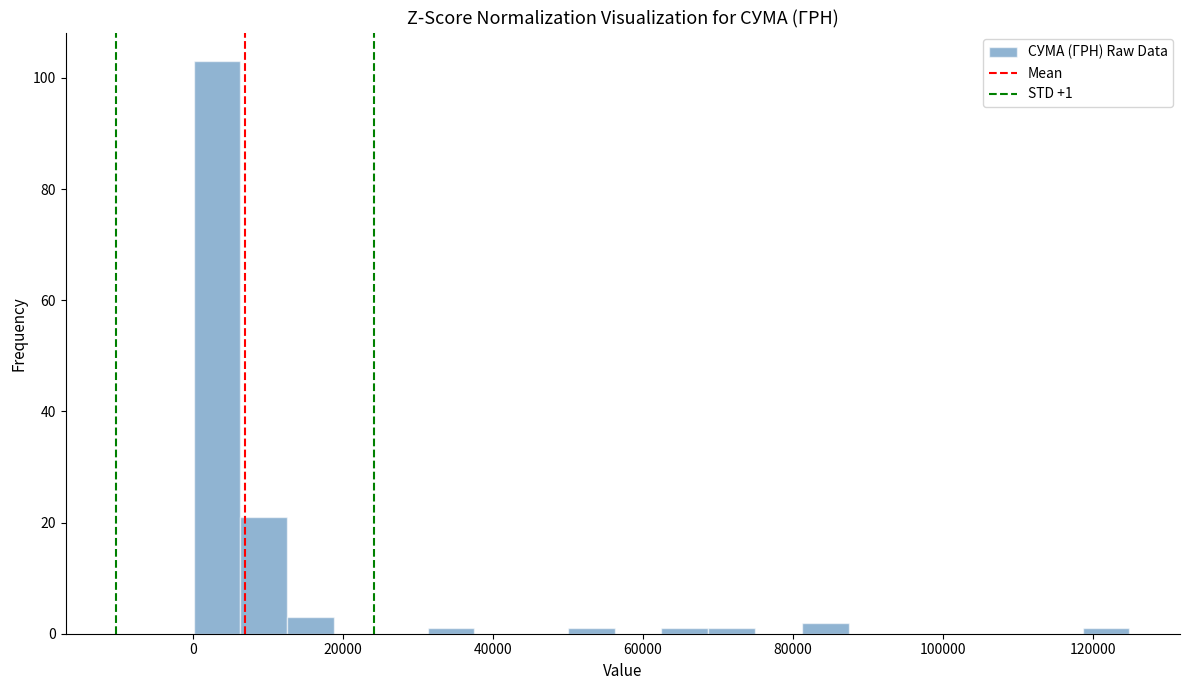

Read against the x-axis, roughly where is the centre of the tallest bar?

4000